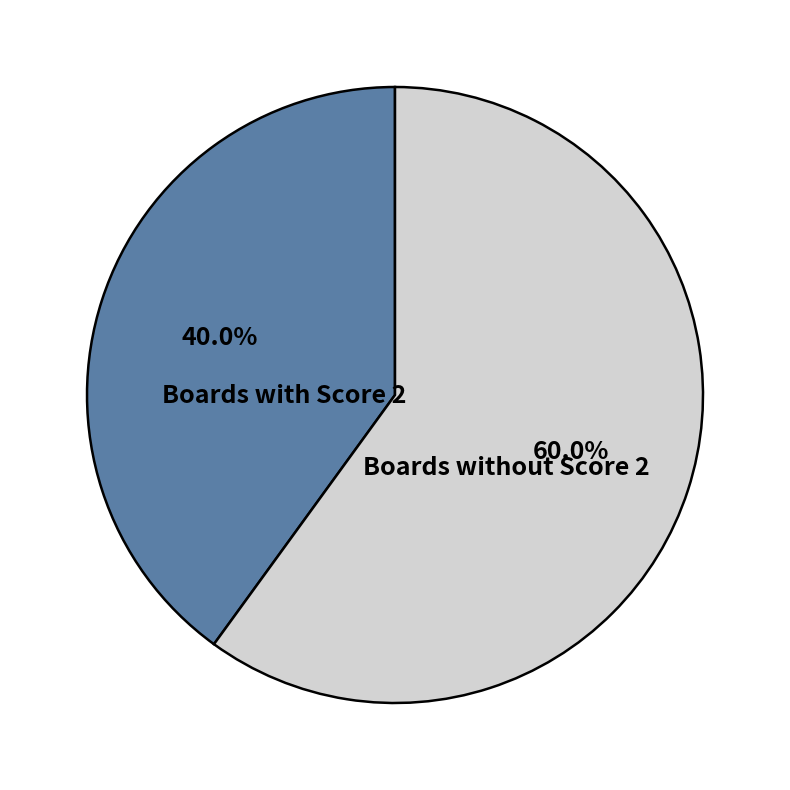

Which category has the biggest portion of the pie?

Boards without Score 2